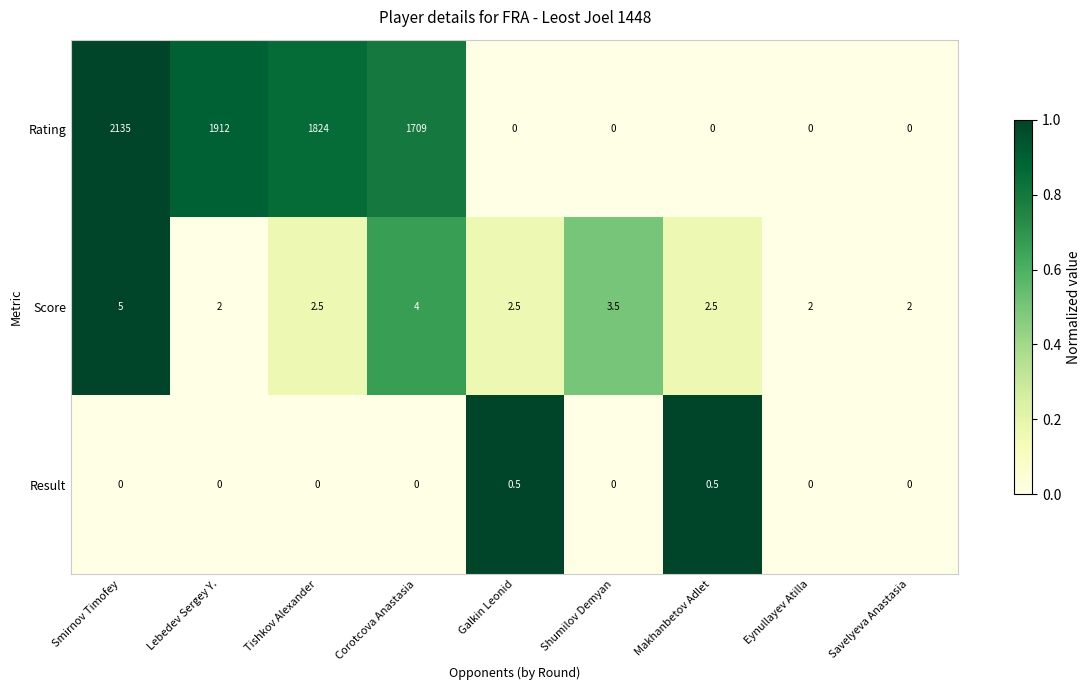

Rank the series by their maximum value, from highest to lowest.

Rating, Score, Result